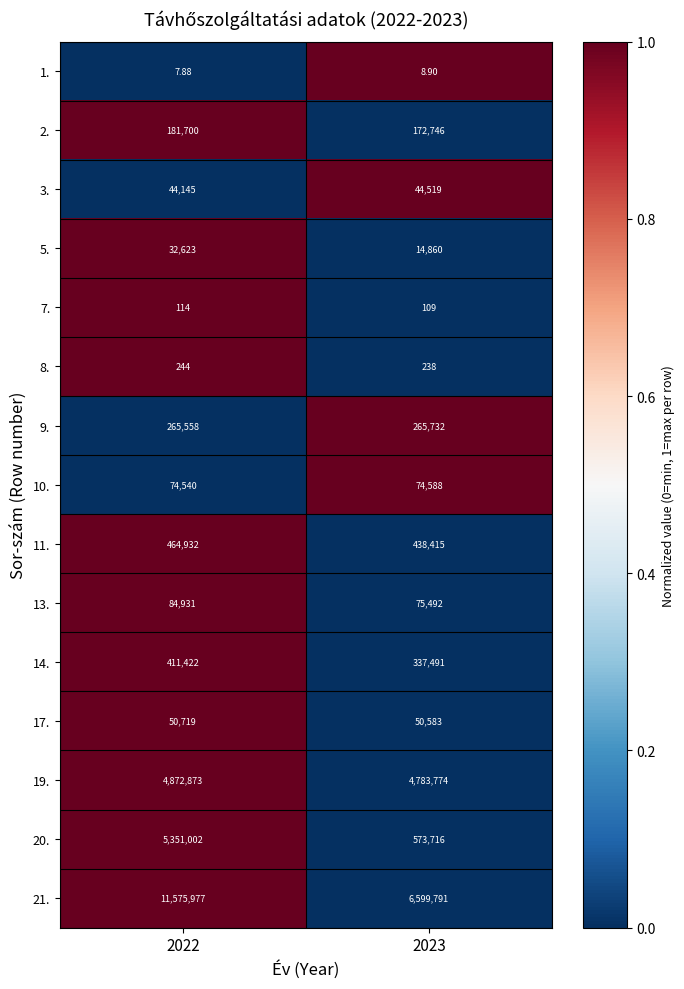

Is the value of 11. at 2023 greater than the value of 7. at 2022?

Yes